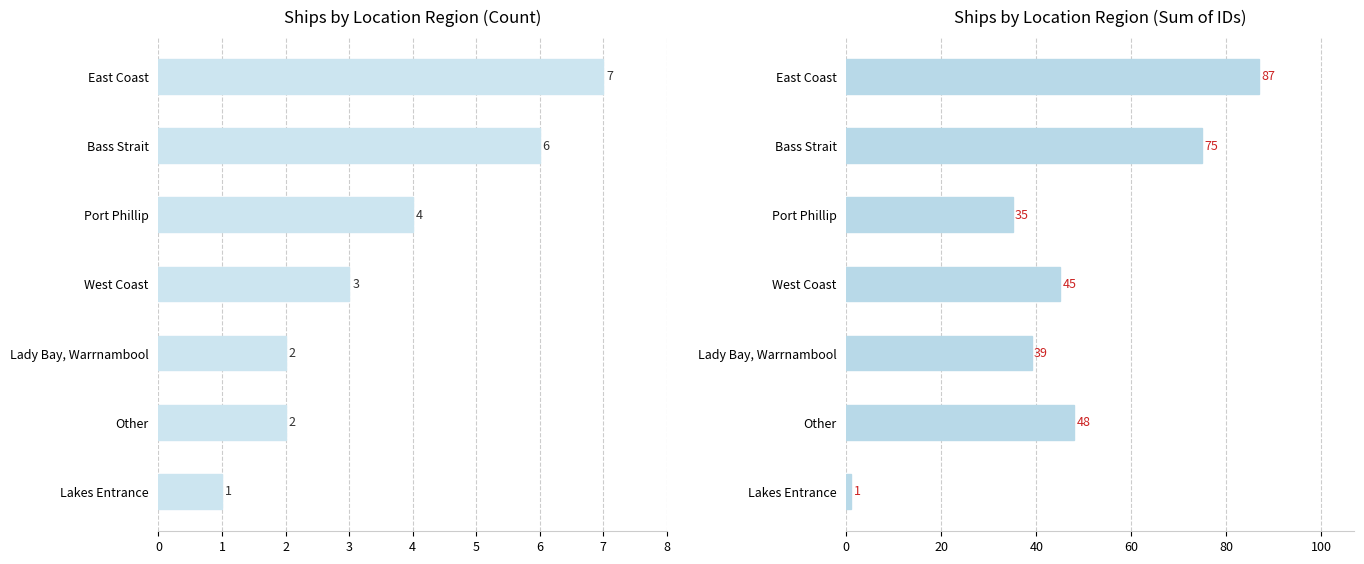

What is the difference between the second highest and second lowest values in the ID Sum series?

40